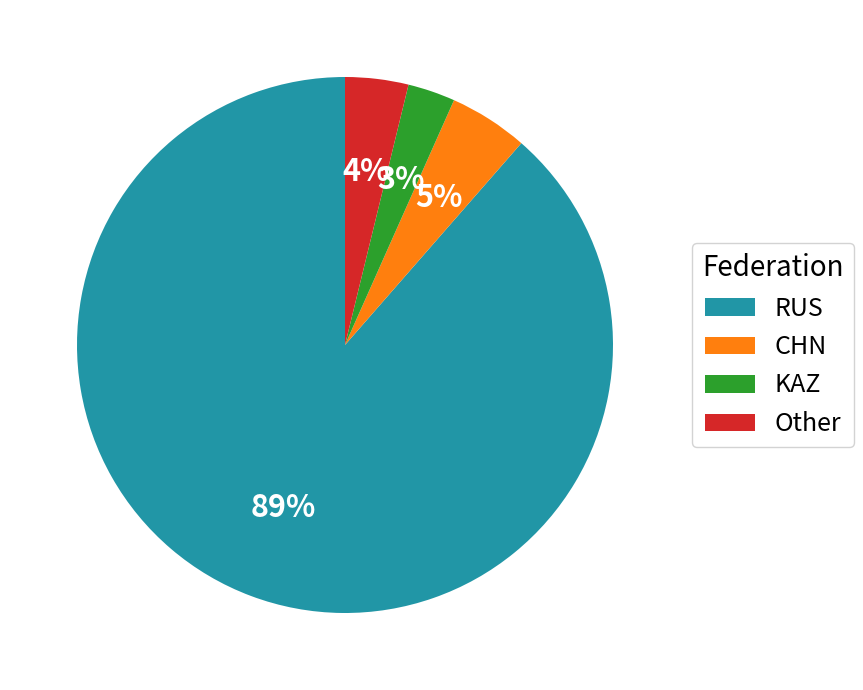

Is there a majority slice in this chart?

Yes